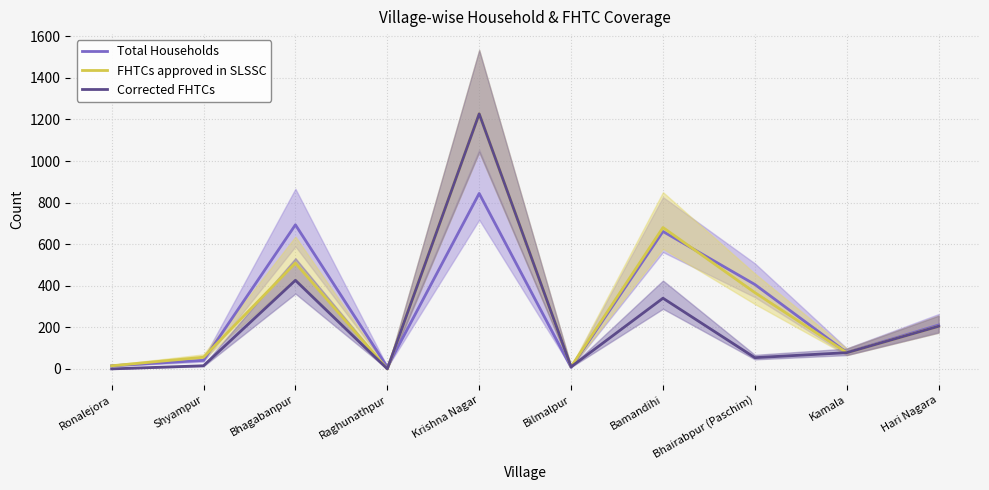

Which label corresponds to the largest value in the chart?

Krishna Nagar